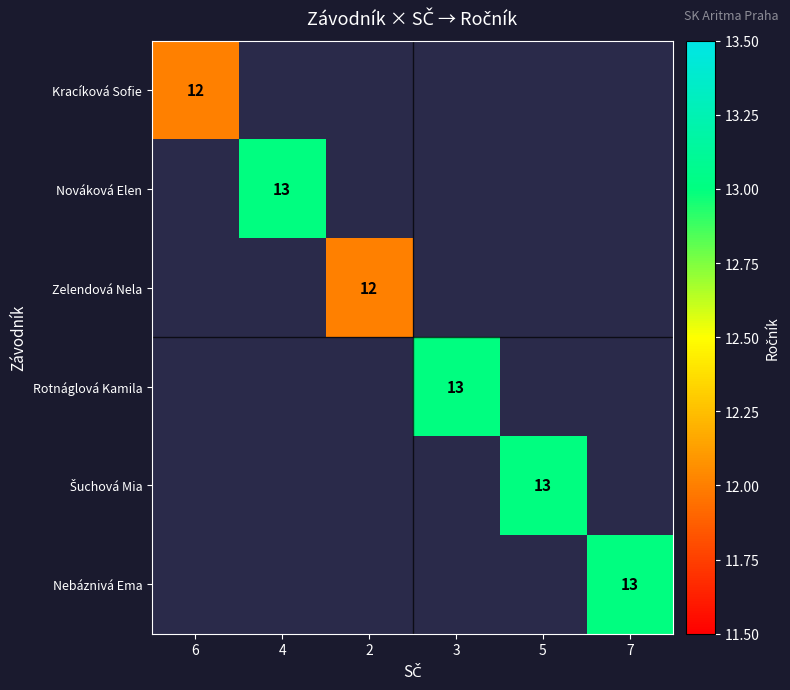

Between 4 and 7, which is larger?

7